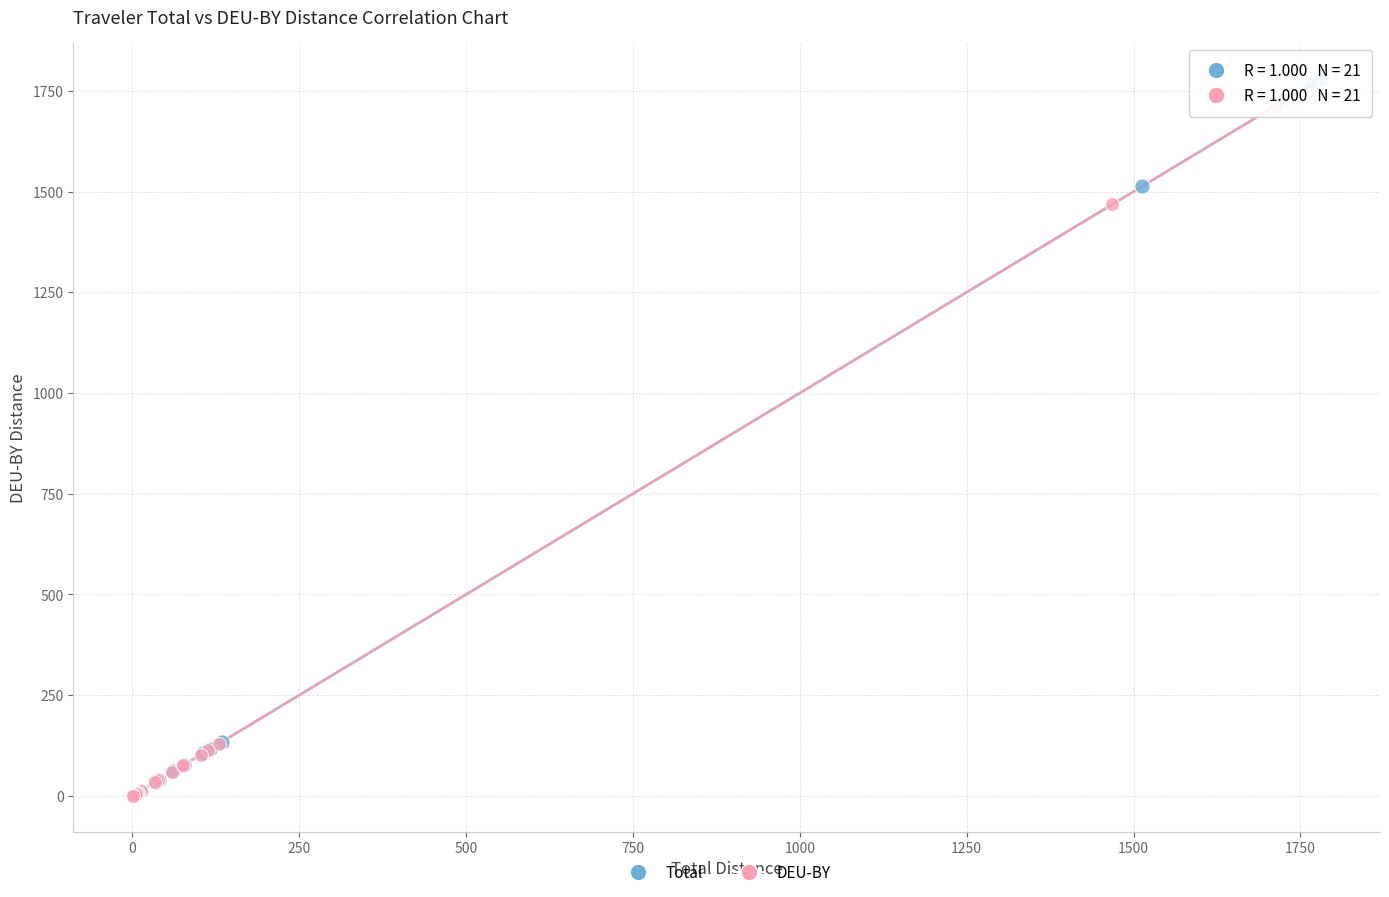

Which series has the largest Y range (max minus min)?

Total